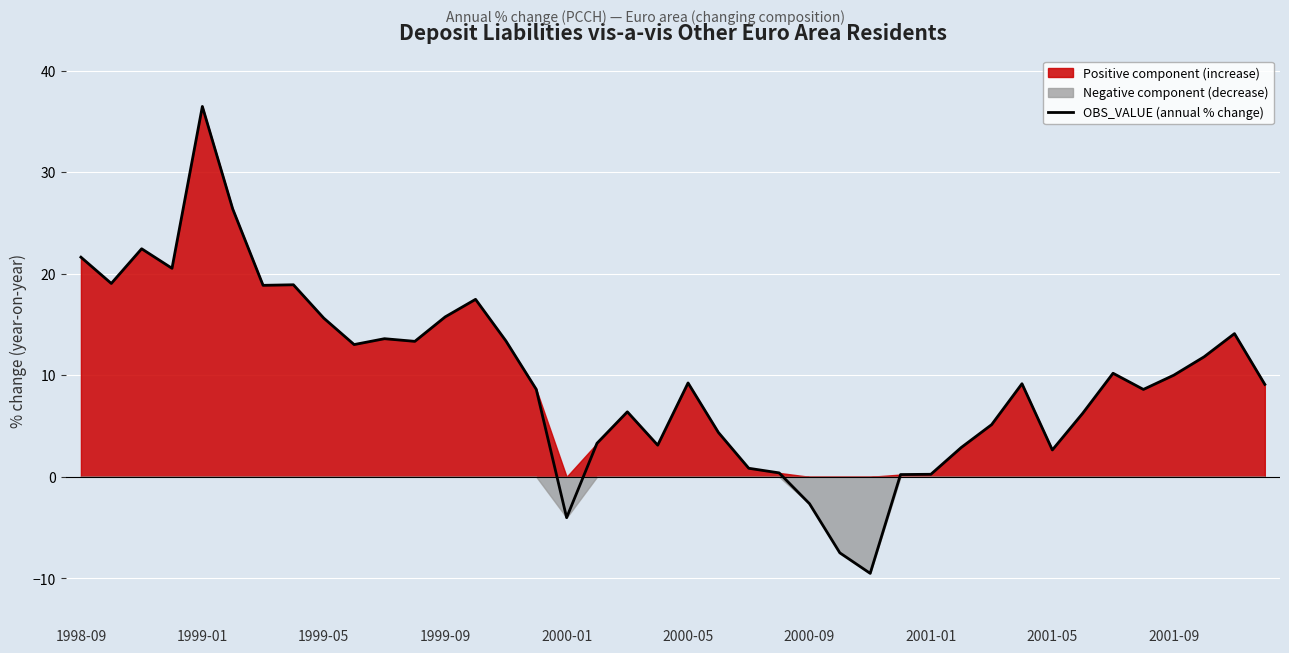

What is the sum of all values?

389.4